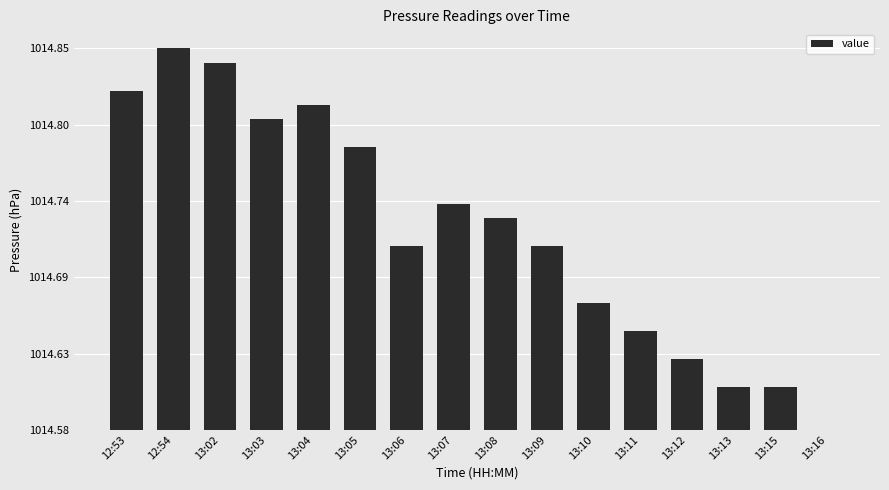

Does the chart contain stacked bars?

No